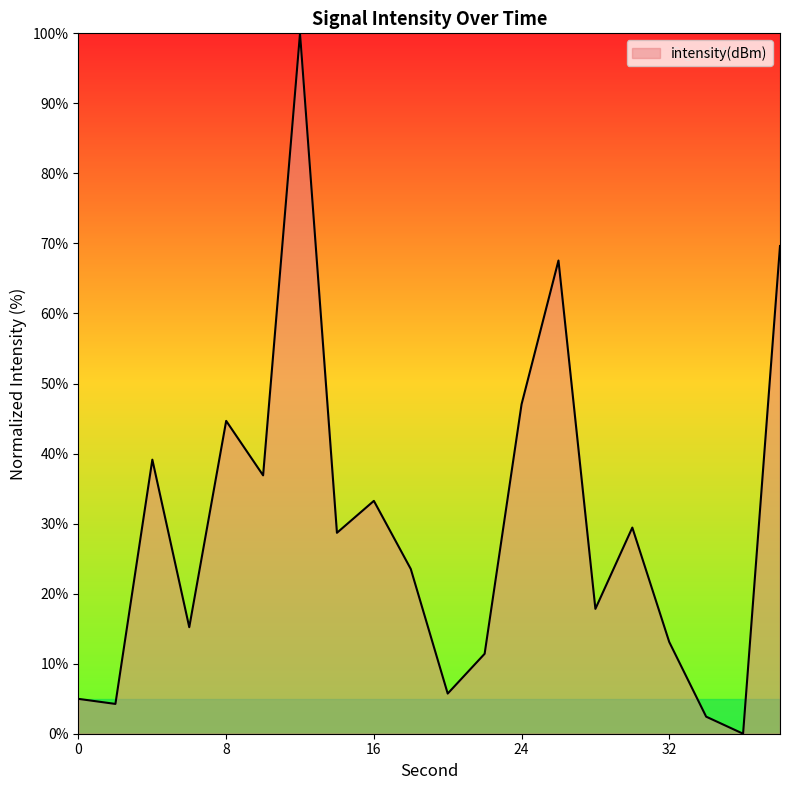

Does the chart display data point markers on the line(s)?

No